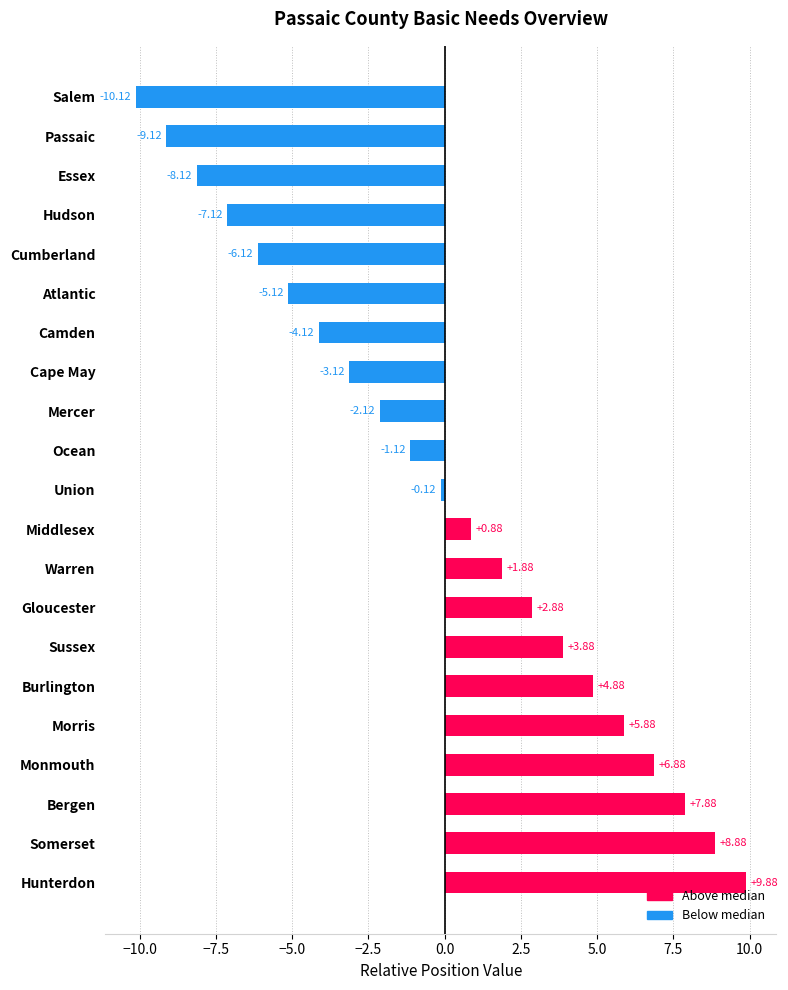

Which category has the highest value across all series?

Hunterdon